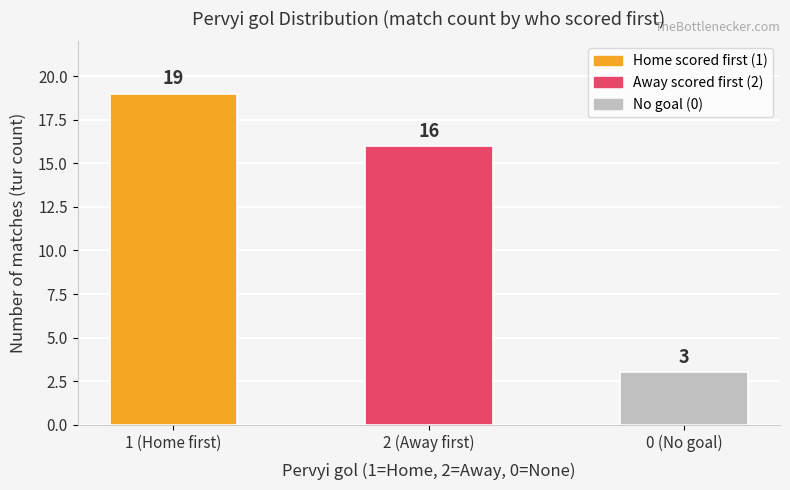

At which category does the chart reach its minimum across all series?

0 (No goal)